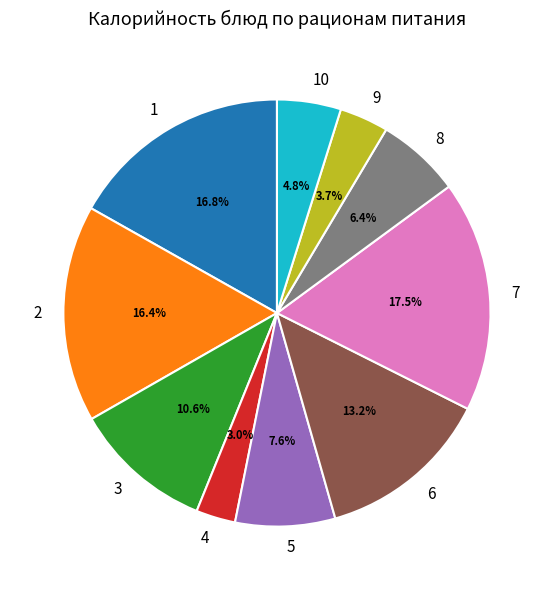

Is there any slice that represents more than half of the pie?

No